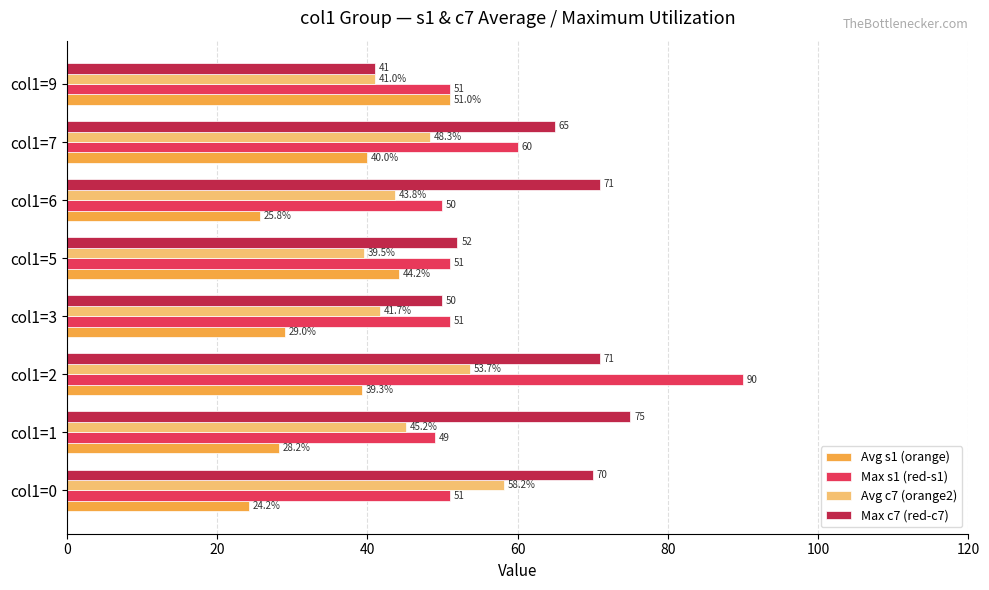

Rank the series by their maximum value, from highest to lowest.

Max s1 (red-s1), Max c7 (red-c7), Avg c7 (orange2), Avg s1 (orange)